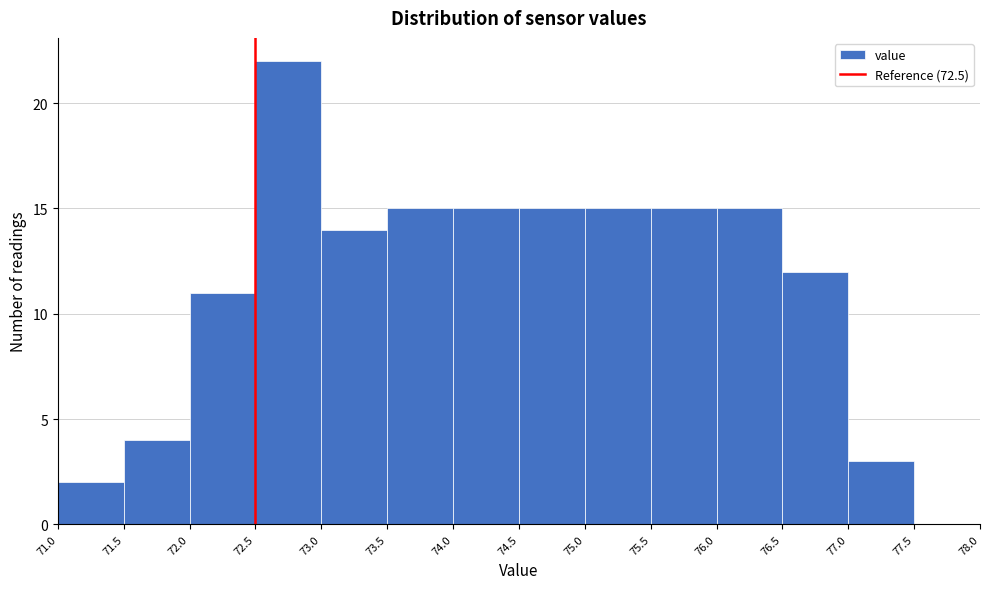

Reading left to right, list every bar in this chart as the range it spans on the x-axis followed by its height. The values are not printed on the chart, so give them approximately, as read against the axis.

71.0 to 71.5: 2
71.5 to 72.0: 4
72.0 to 72.5: 11
72.5 to 73.0: 22
73.0 to 73.5: 14
73.5 to 74.0: 15
74.0 to 74.5: 15
74.5 to 75.0: 15
75.0 to 75.5: 15
75.5 to 76.0: 15
76.0 to 76.5: 15
76.5 to 77.0: 12
77.0 to 77.5: 3
77.5 to 78.0: 0